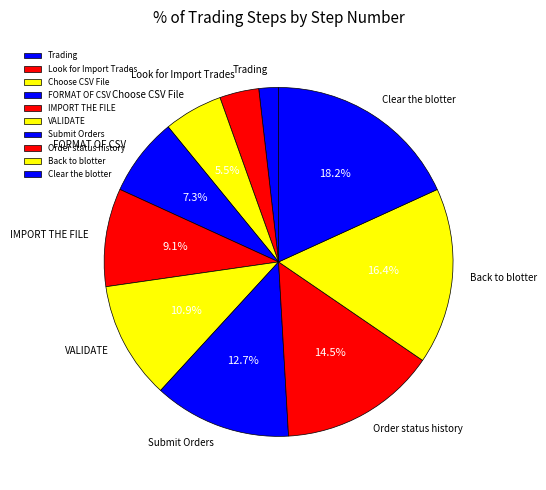

Does Back to blotter represent more than half of the total?

No